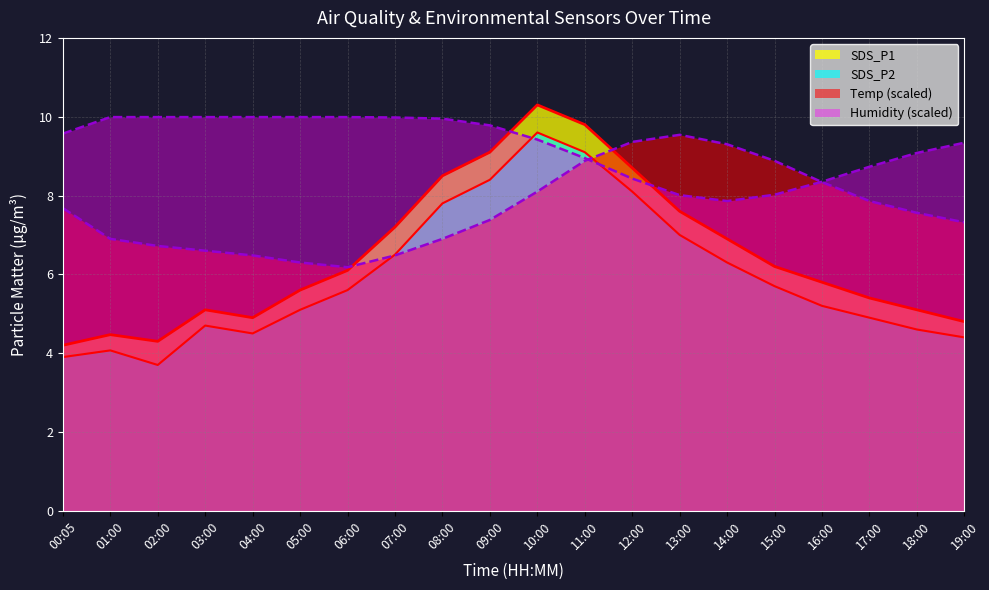

Rank the series by their maximum value, from highest to lowest.

SDS_P1, Humidity, SDS_P2, Temp